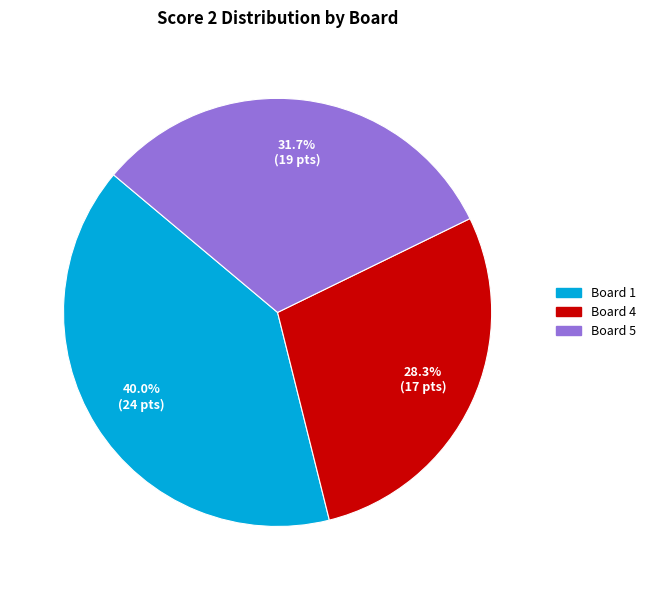

Does any single category account for the majority?

No